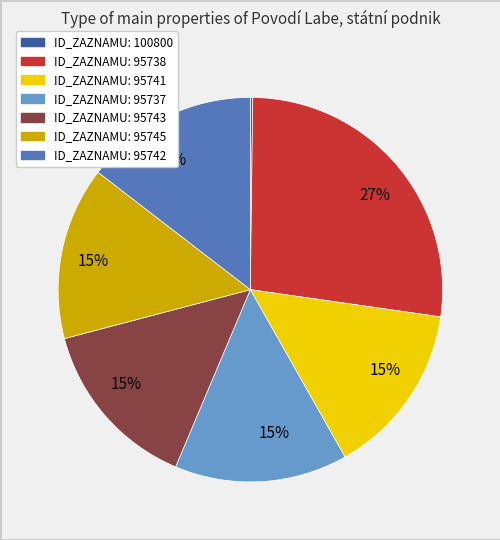

To the nearest percent, what is the average slice percentage?

14%